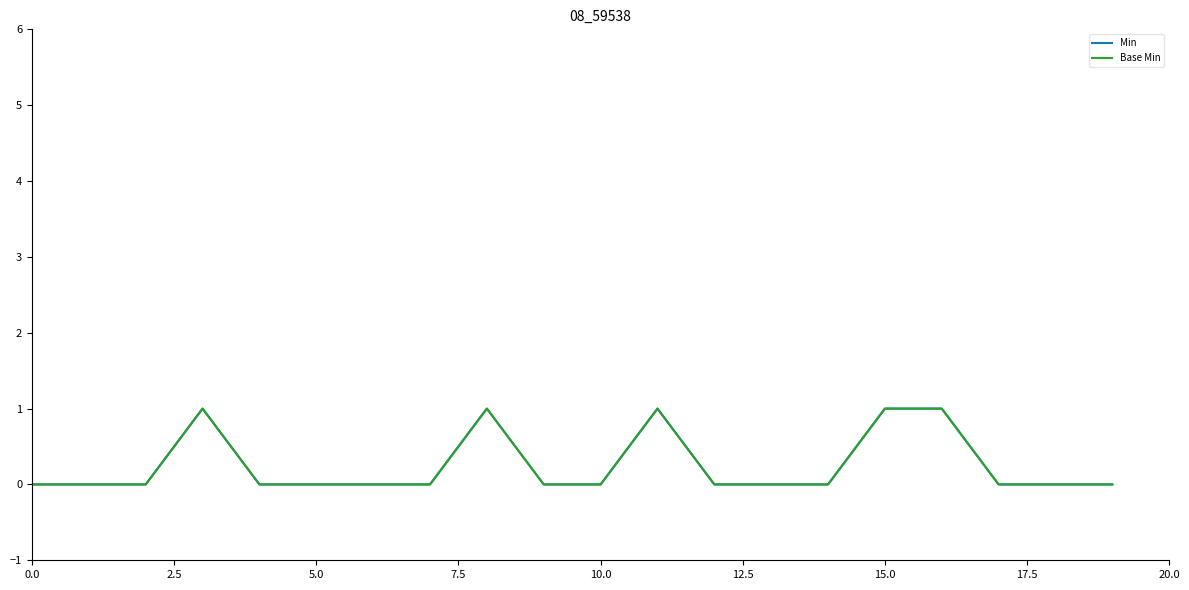

True or false: Min and Base Min cross at least once.

False